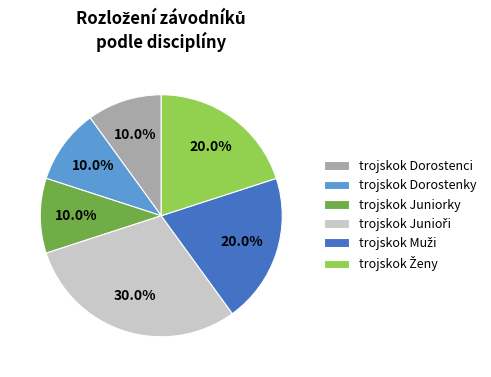

Is there a majority slice in this chart?

No